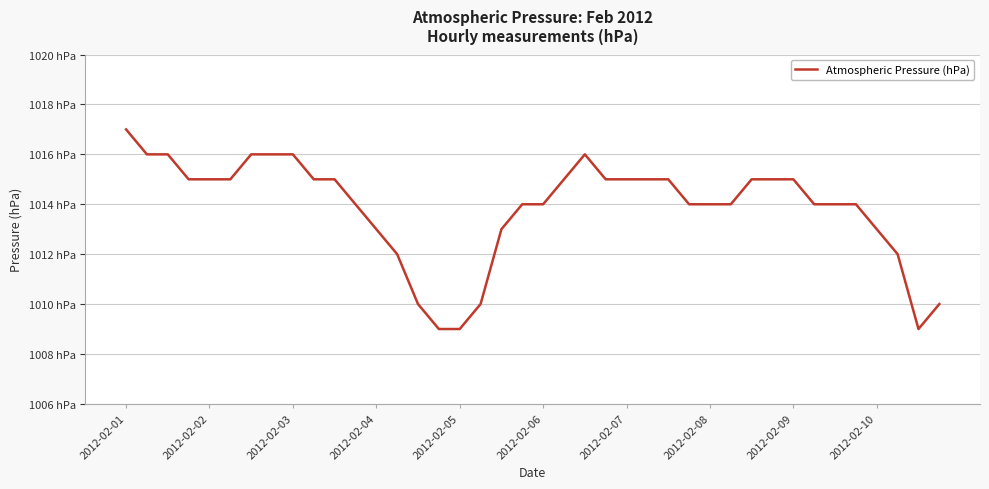

How many interior local valleys (lower than both neighbors) does the data have?

1